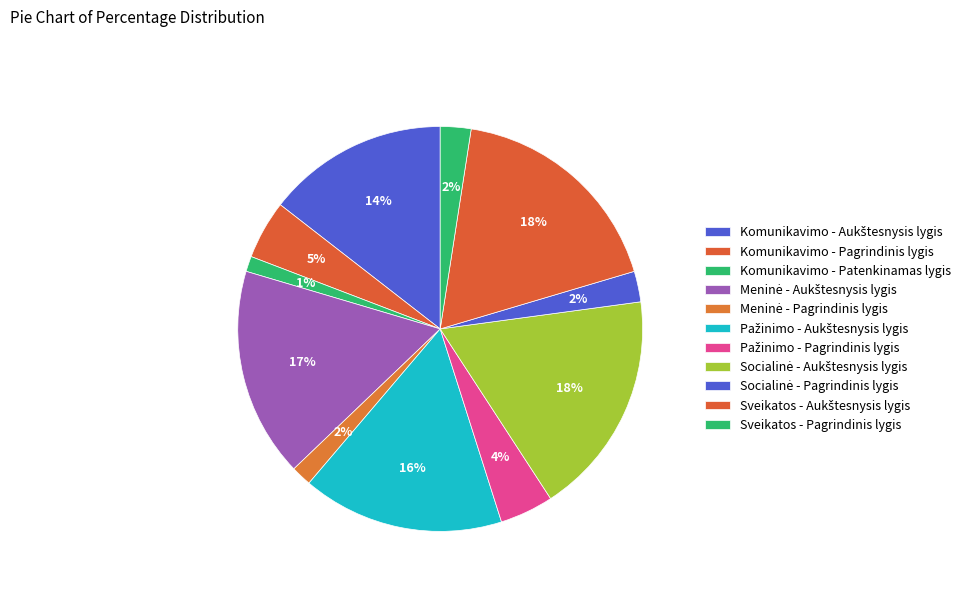

How many slices are in this pie chart?

11